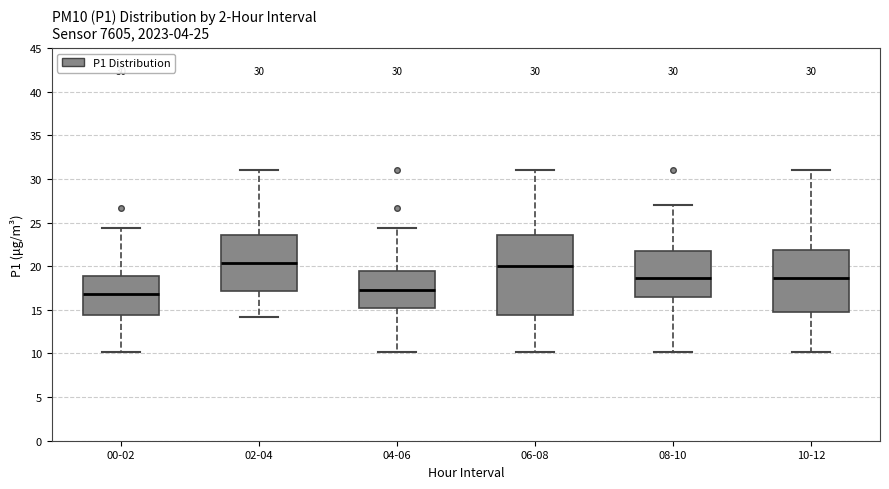

Comparing the boxes themselves (not the whiskers), which one is the tallest?

06-08